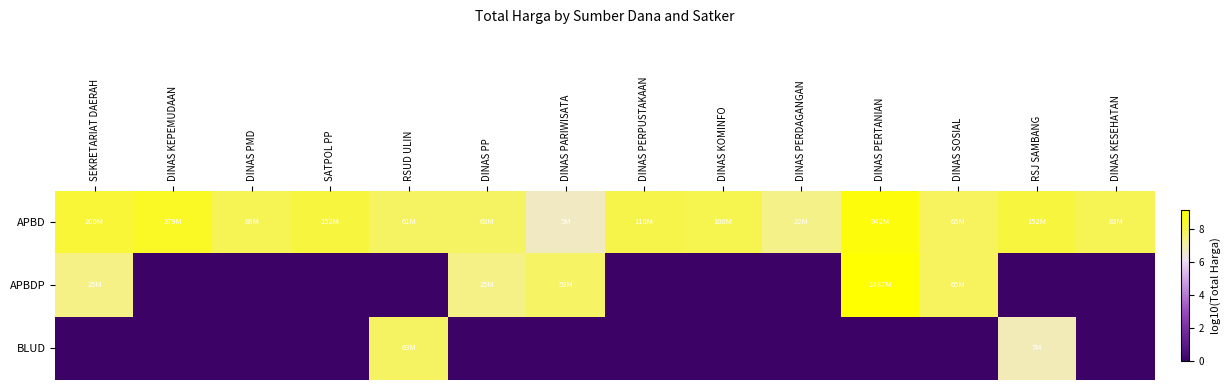

Which series has the largest range (max minus min)?

APBDP